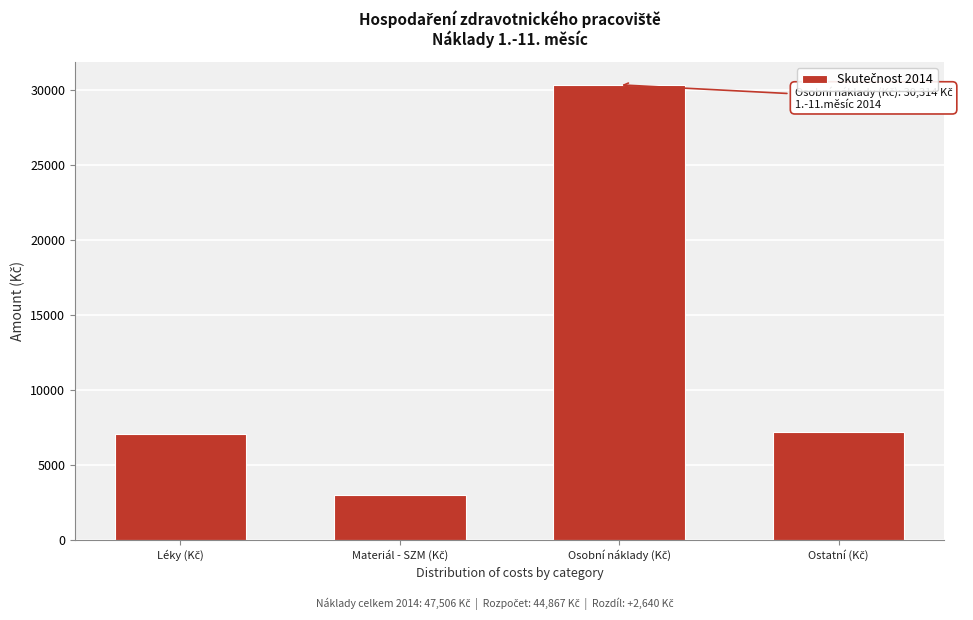

Reading right to left, list all the values displayed in this chart.

7191.5	30313.9	2950.6	7050.3